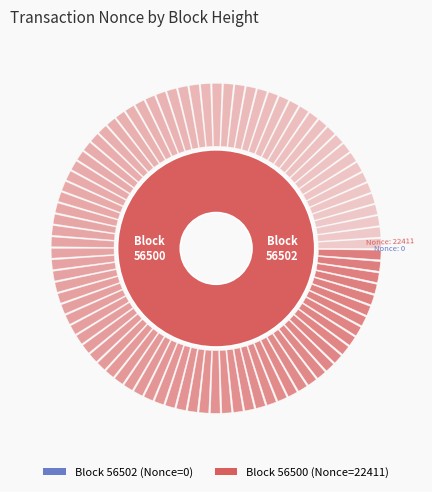

Is it true that 56502 is 1% of the pie?

False